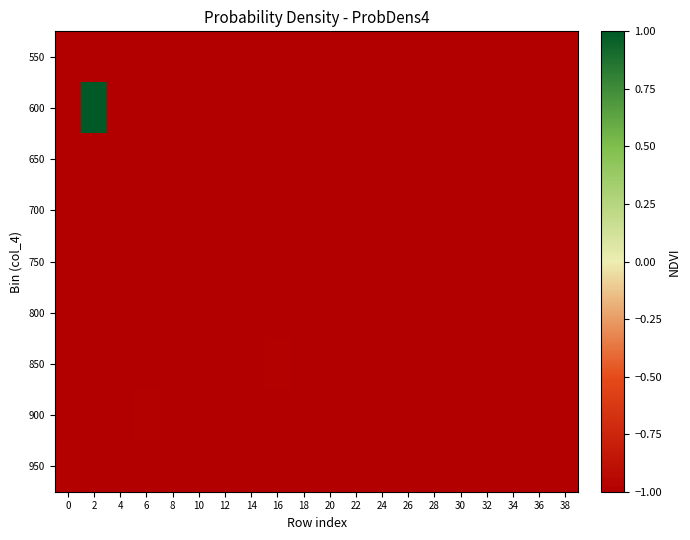

Between 26 and 4, which is larger?

26